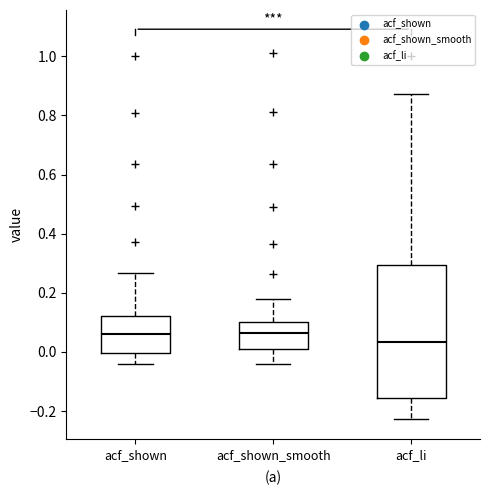

Where does the upper whisker of the box for acf_li end on the y-axis? The values are not printed on the chart, so give them approximately, as read against the axis.

0.88